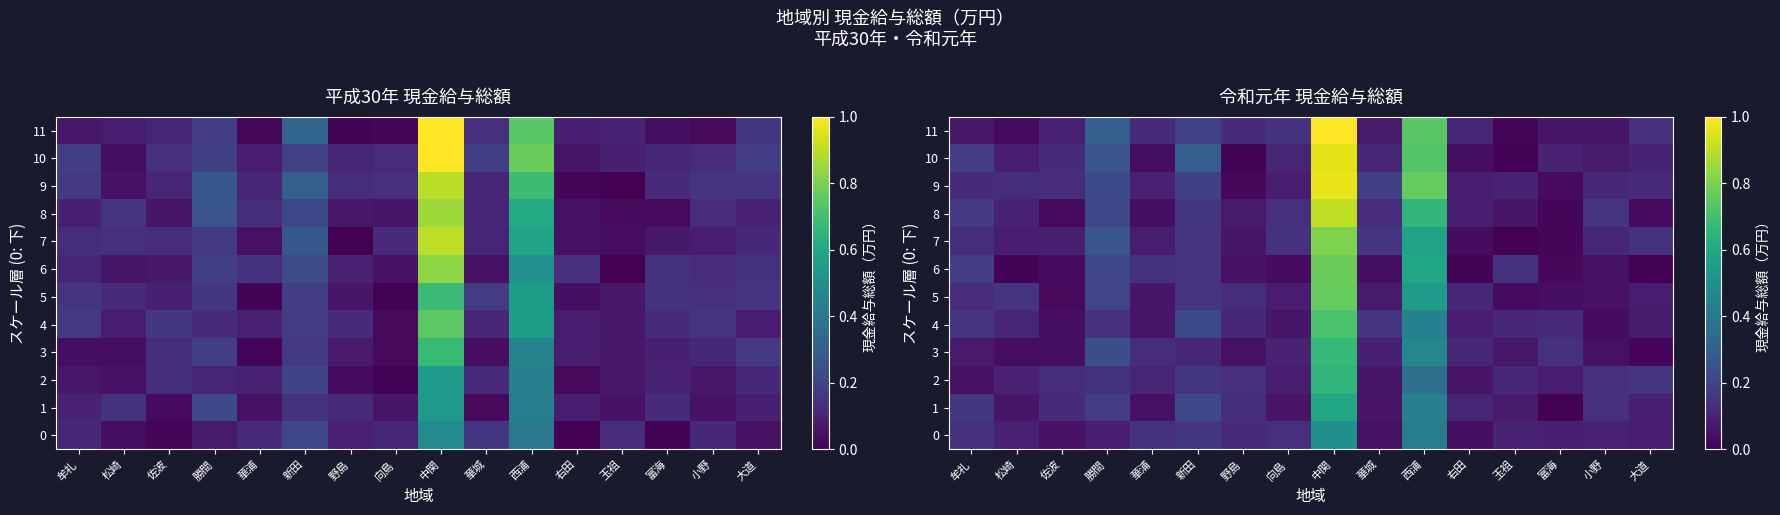

What is the difference between the maximum and minimum values in the row_0 series?

0.5